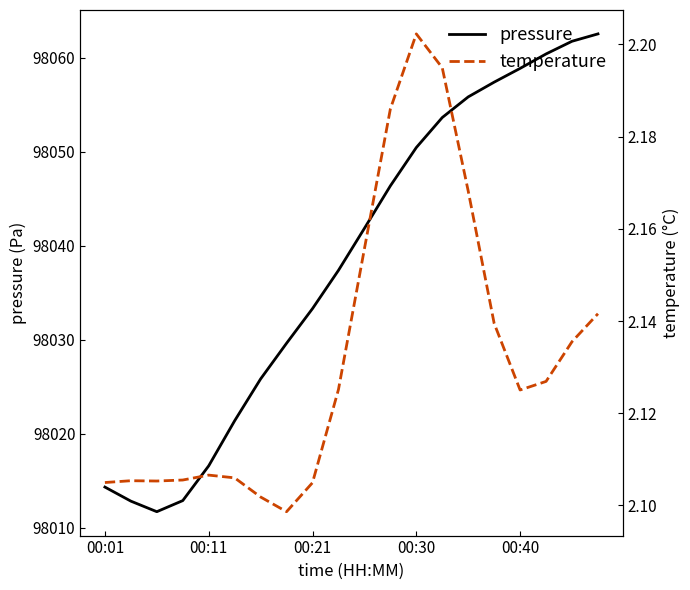

Is it true that pressure equals 98050.4 at 00:30?

True